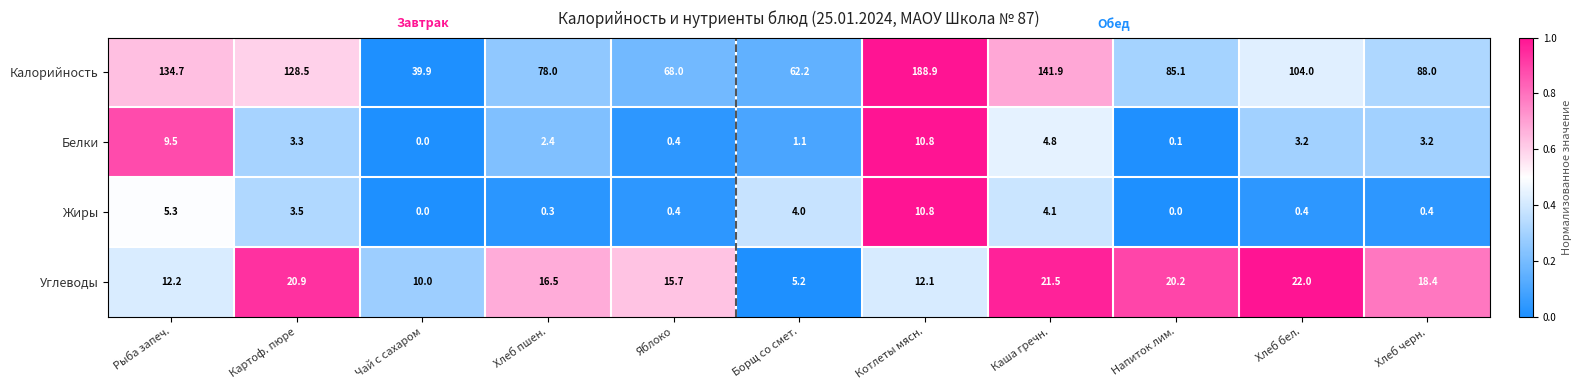

What is the difference between the maximum and minimum values in the Калорийность series?

149.0